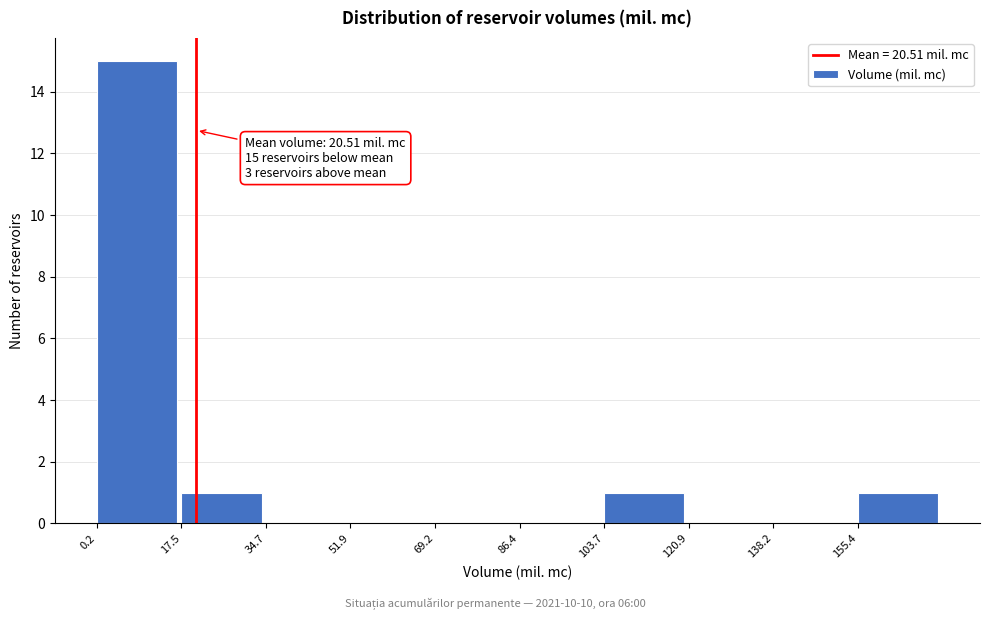

Over which range of the x-axis is the bar tallest?

0 to 18